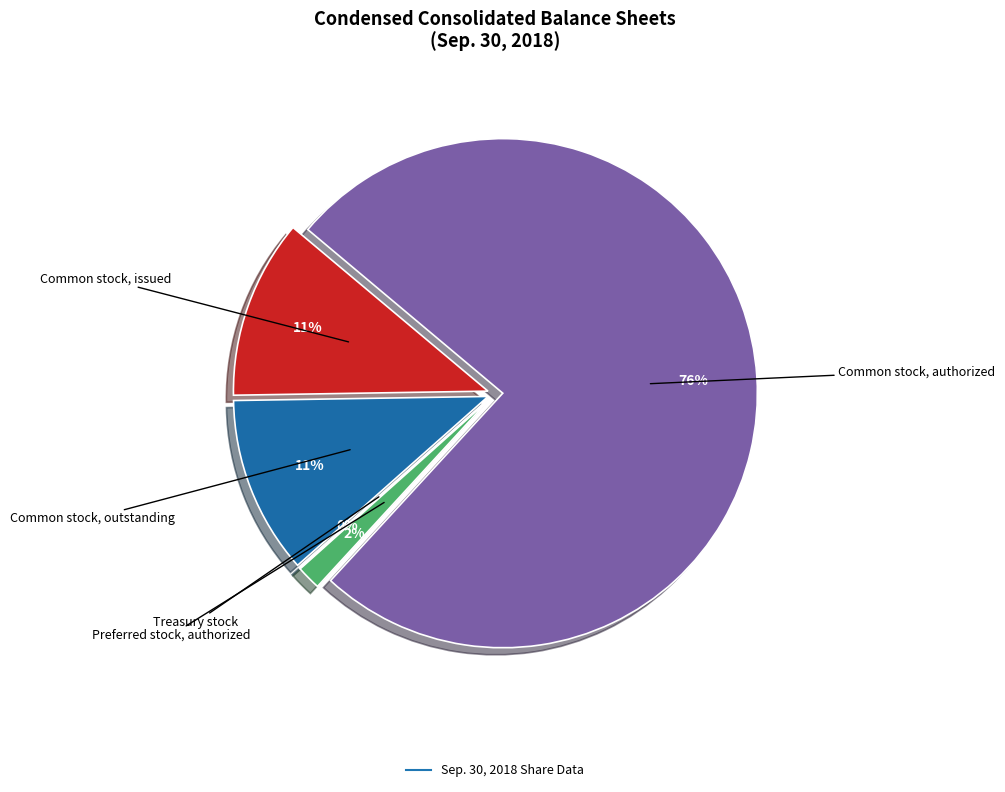

What is the change in value from Common stock, issued to Treasury stock?

-73040751